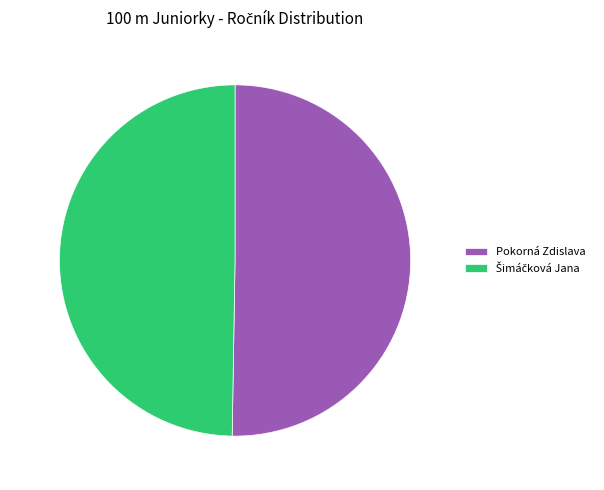

Count the number of slices in the pie.

2